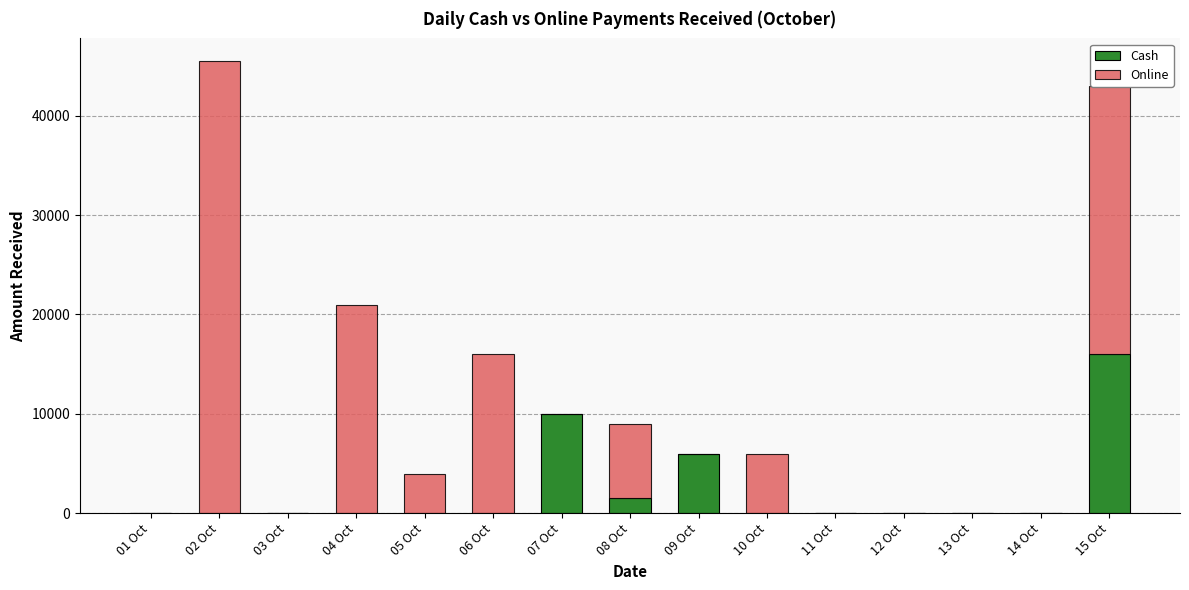

The value of Cash at 14 Oct is 0. True or false?

True